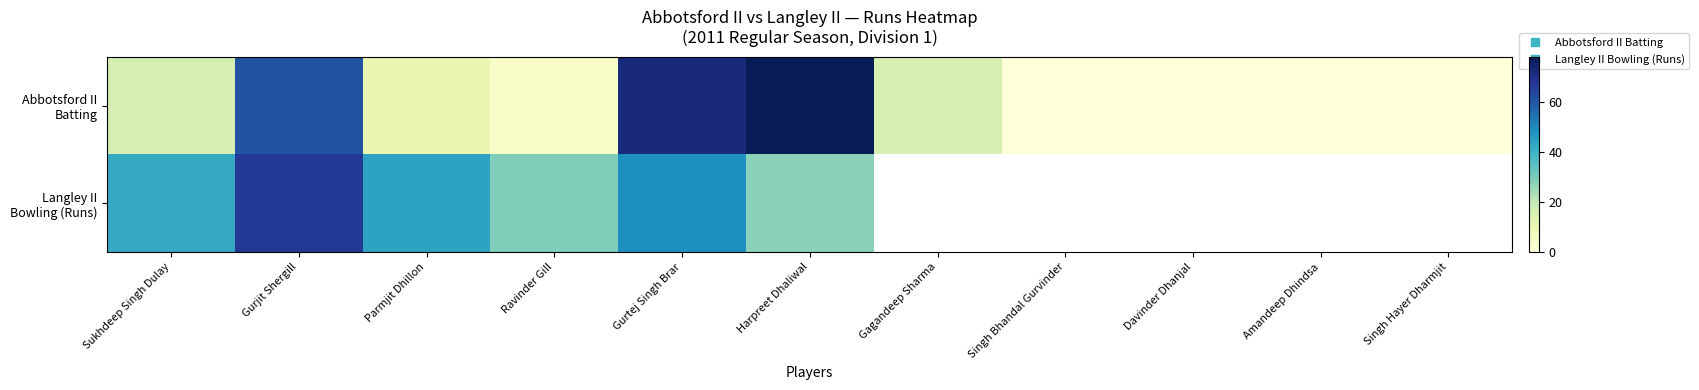

What is the sum of the Abbotsford II Batting values at Ravinder Gill and Gurjit Shergill?

65.0